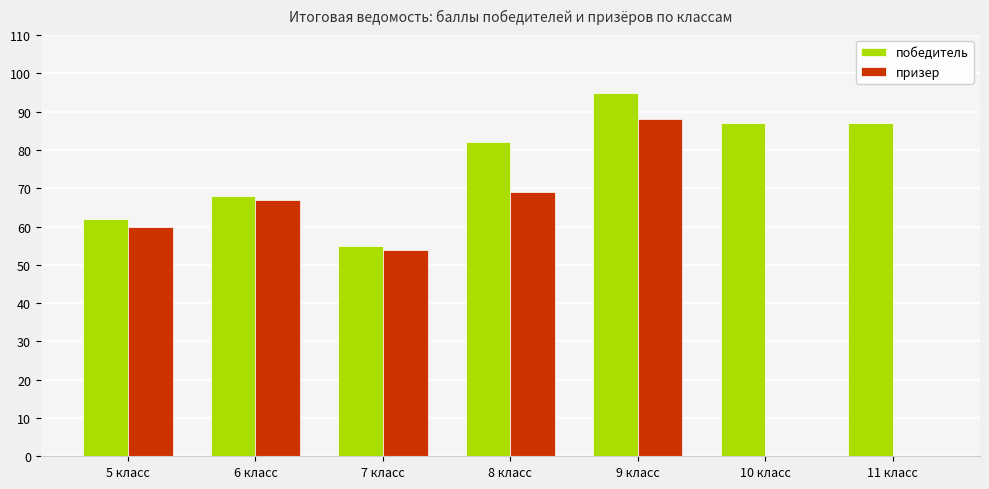

How many data points in призер are above 60?

3